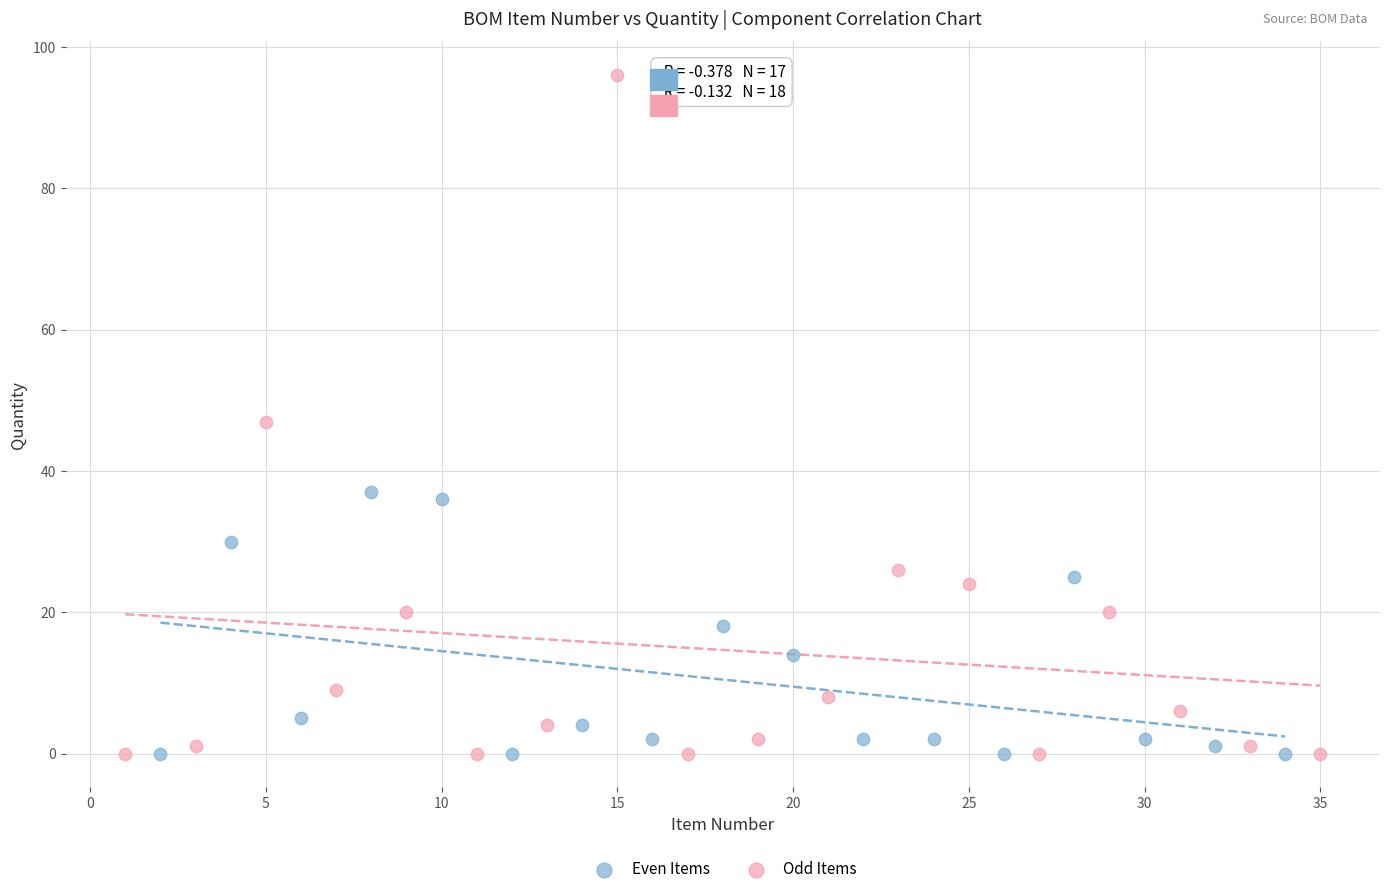

Which series has the widest spread of Y values?

Odd Items